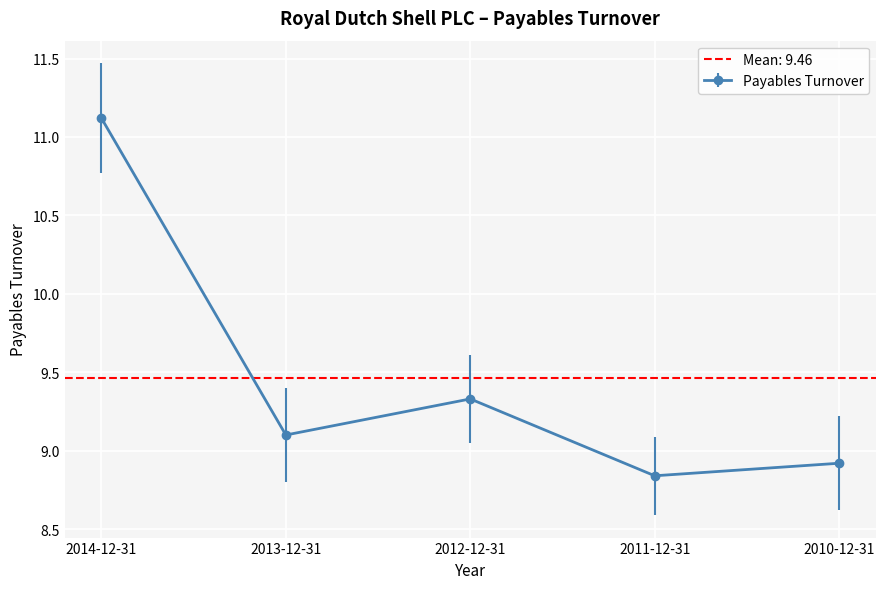

How many lines are shown in the chart?

1